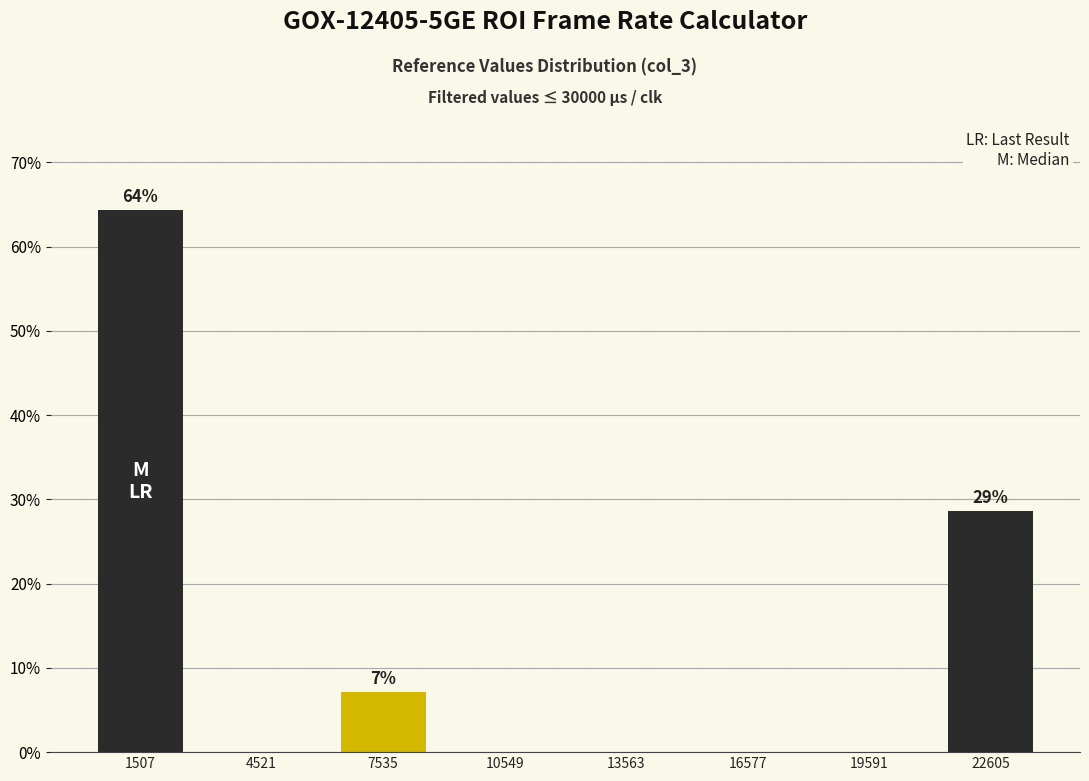

Reading left to right, extract all data points from this chart.

1507=64.3	4521=0.0	7535=7.1	10549=0.0	13563=0.0	16577=0.0	19591=0.0	22605=28.6